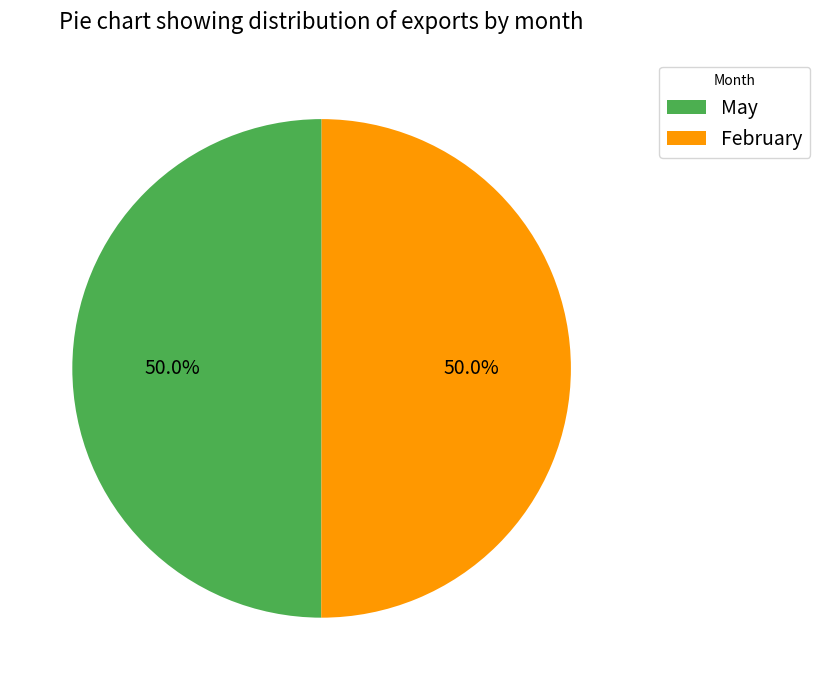

Count the number of slices in the pie.

2